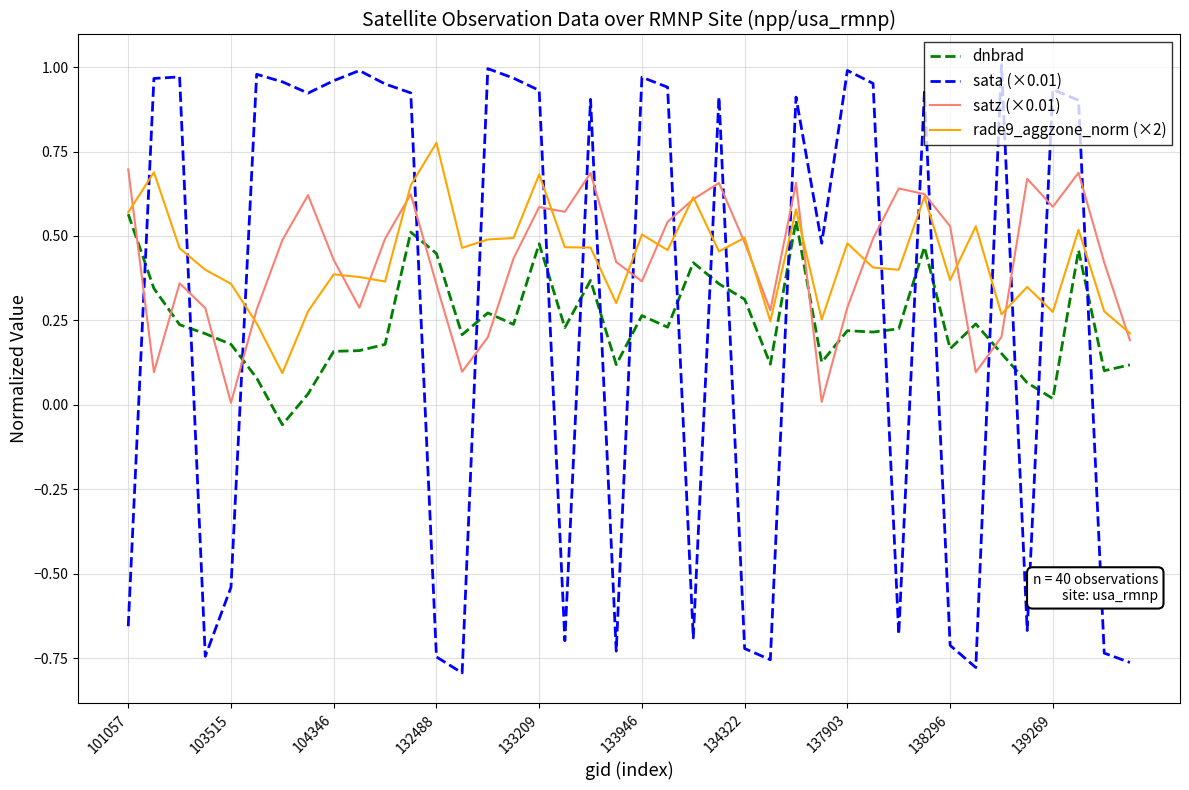

Which series has the widest spread of values?

sata (×0.01)